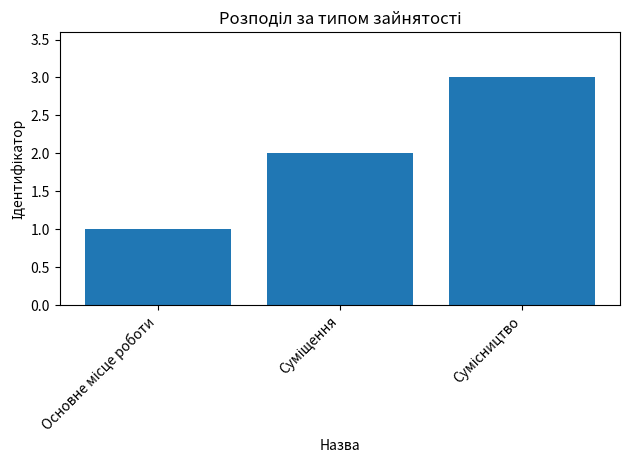

What is the maximum value shown in the chart?

3